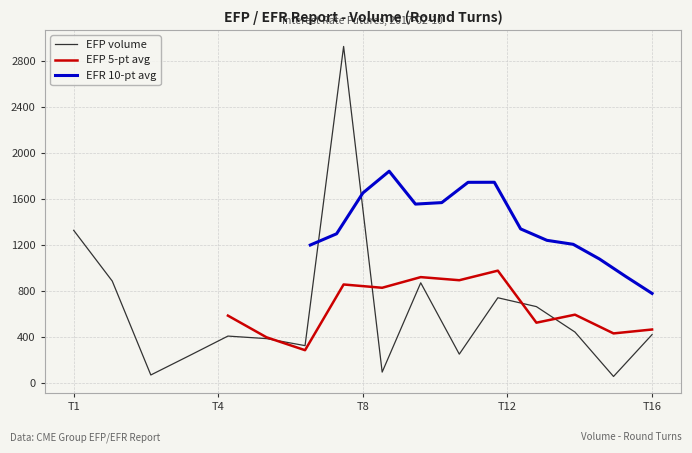

The value of EFP volume at T16 is 241. True or false?

False